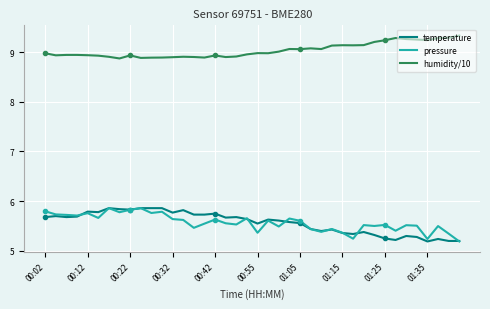

Which series has the widest spread of values?

temperature